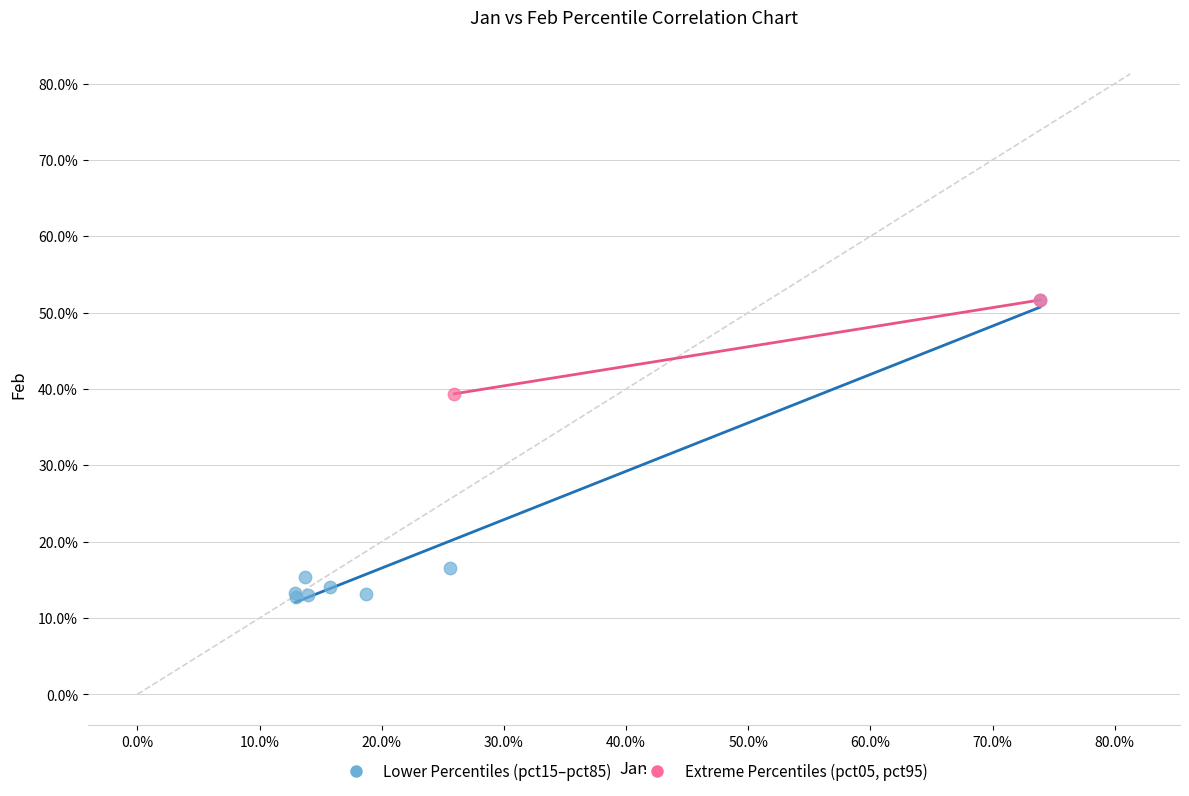

Which series has the widest spread of Y values?

Lower Percentiles (pct15–pct85)